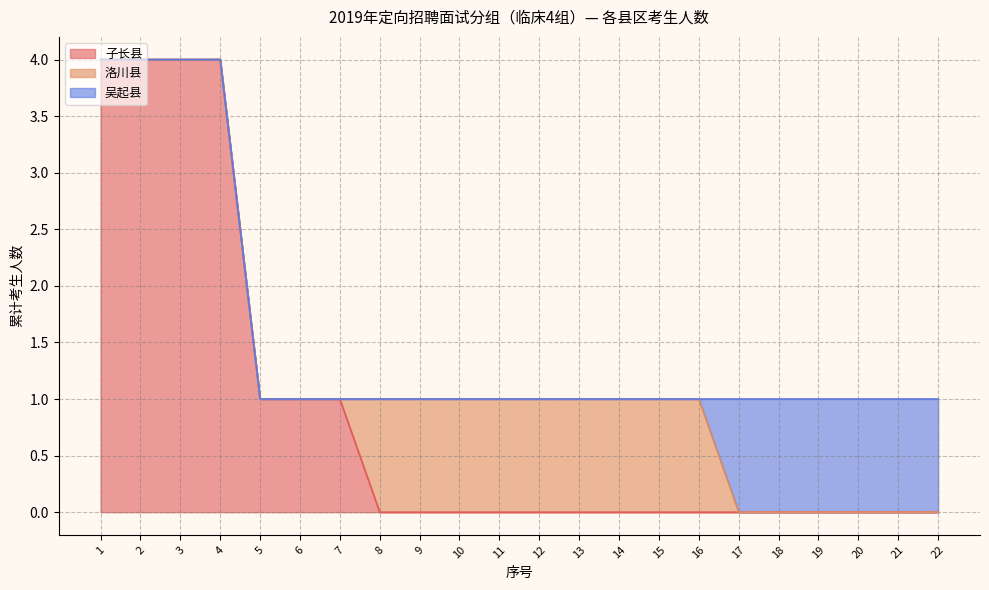

What is the difference between the second highest and minimum values in the 吴起县 series?

1